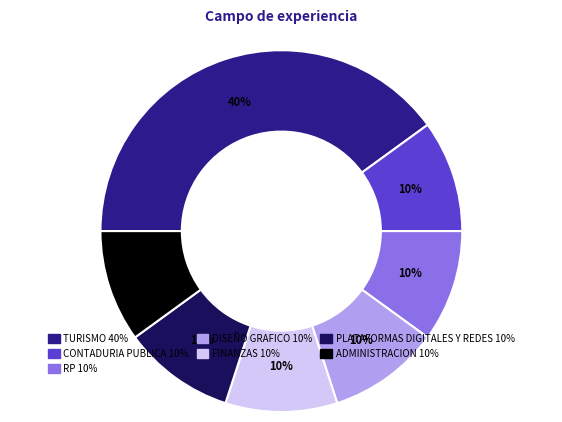

Count the number of slices in the pie.

7